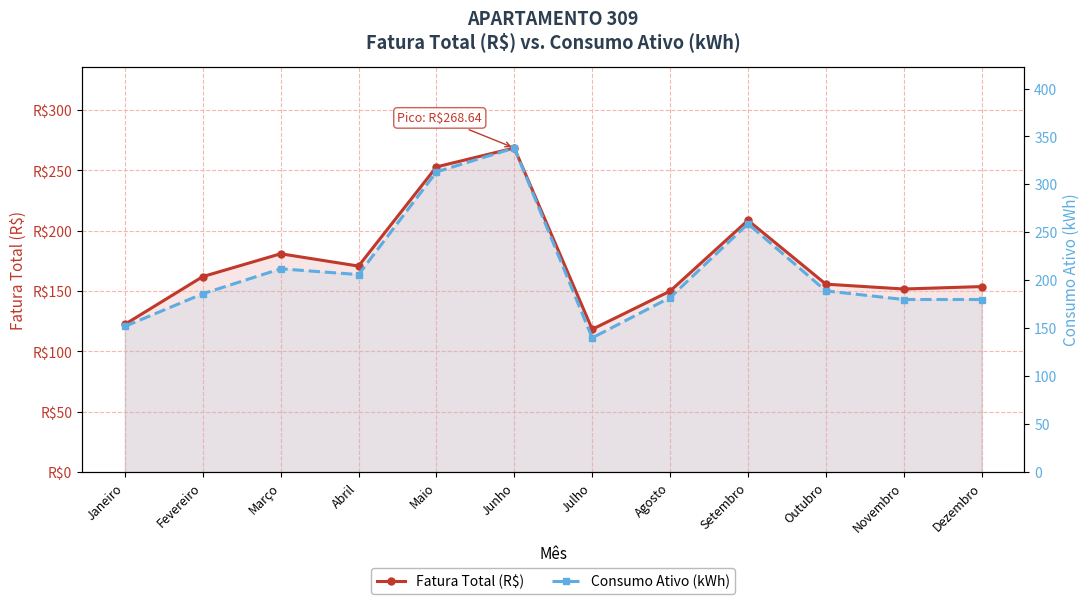

True or false: Fatura Total (R$) and Consumo Ativo (kWh) intersect in this chart.

False